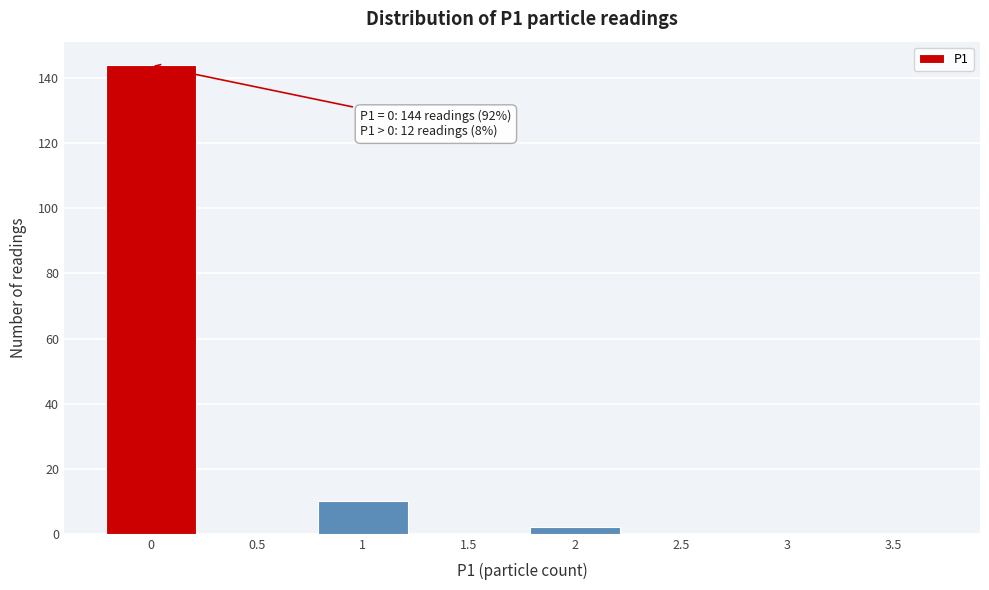

Reading right to left, what are all the values shown in this chart?

3.5=0	3=0	2.5=0	2=2	1.5=0	1=10	0.5=0	0=144